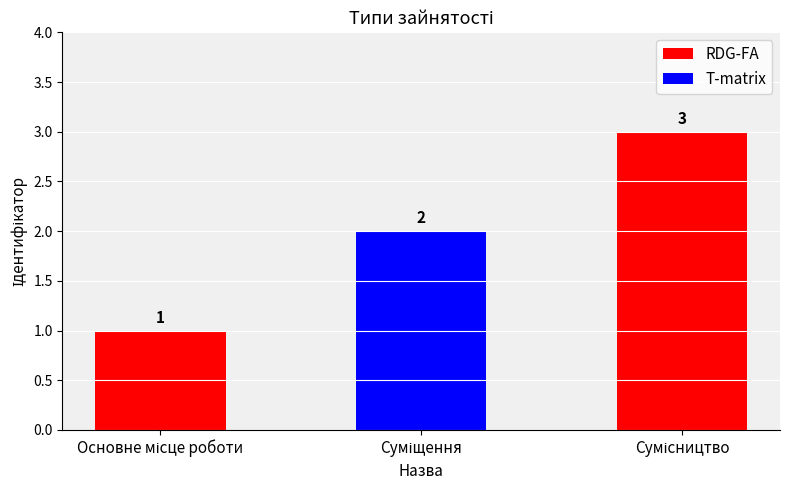

How many values are between 1 and 3?

3